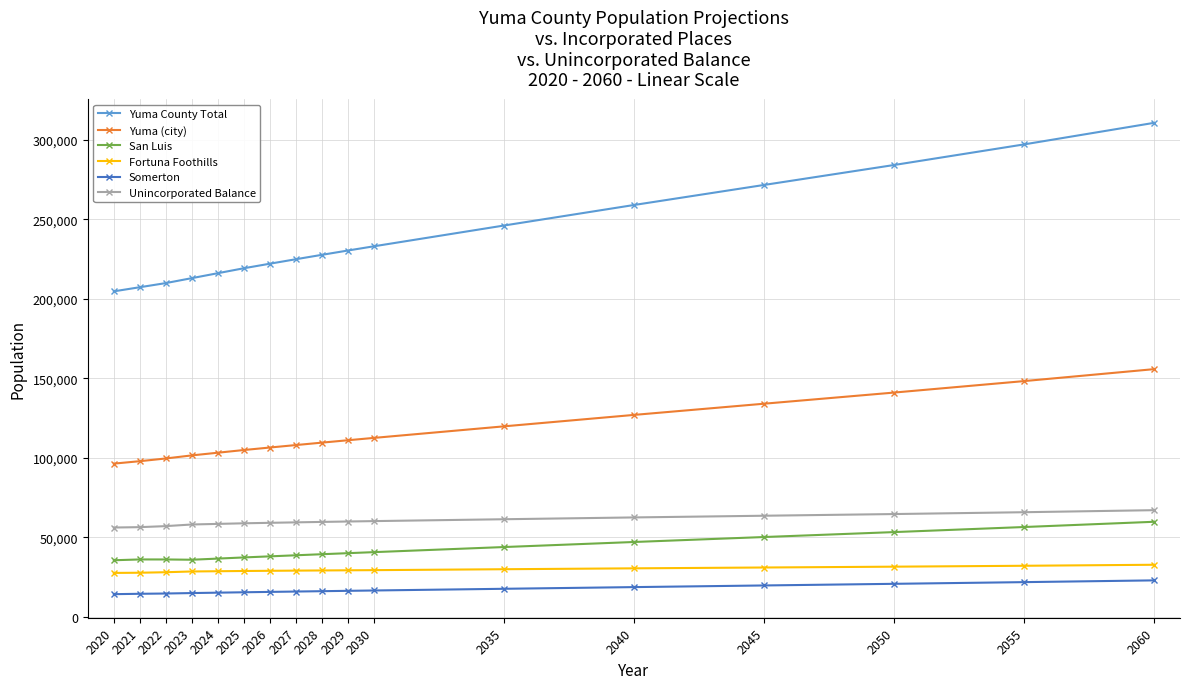

The value of San Luis at 2029 is 53765. True or false?

False